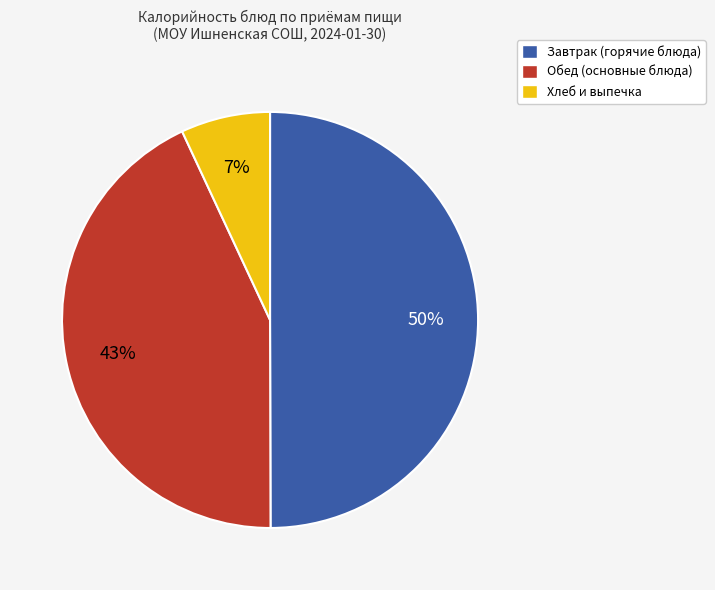

To the nearest percent, what is the difference between the largest and smallest slice percentages?

43%